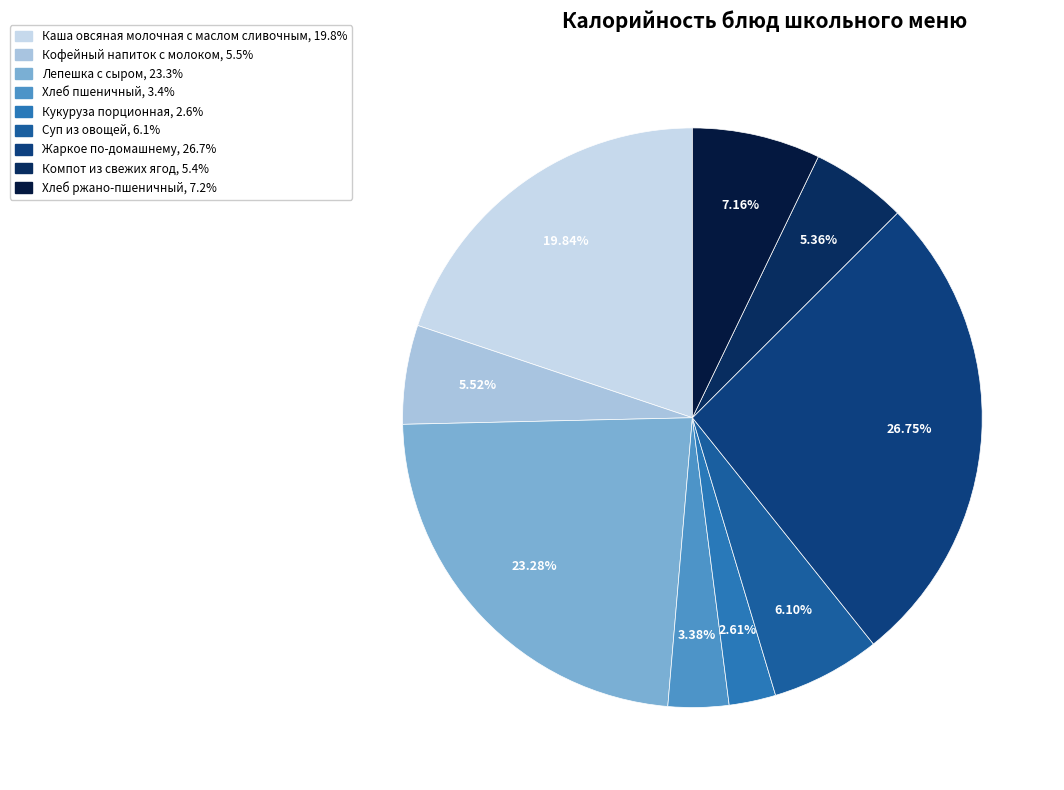

Count the number of slices in the pie.

9